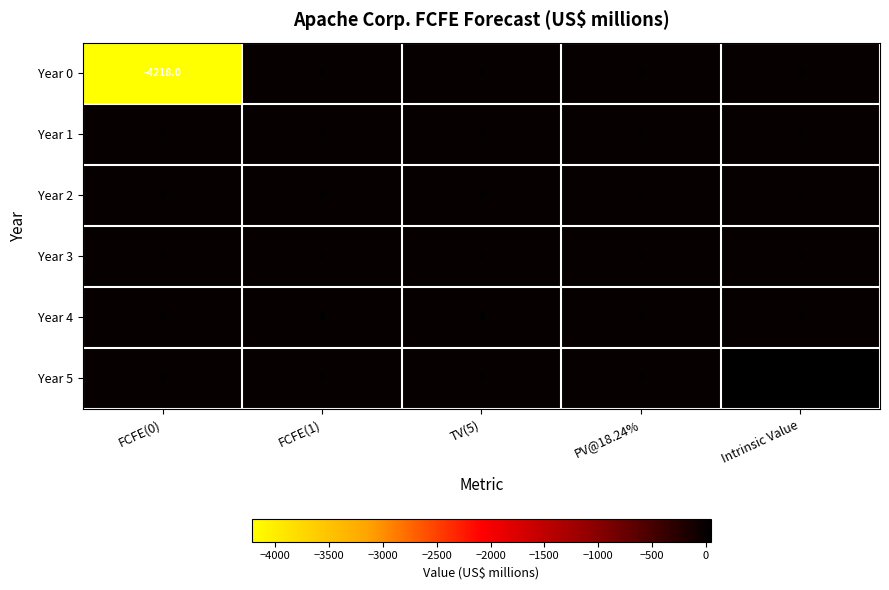

Reading left to right, transcribe all the data shown in this chart.

Year 0: -4218.0	0.0	0.0	0.0	0.0
Year 1: 0.0	0.0	0.0	0.0	0.0
Year 2: 0.0	0.0	0.0	0.0	0.0
Year 3: 0.0	0.0	0.0	0.0	0.0
Year 4: 0.0	0.0	0.0	0.0	0.0
Year 5: 0.0	0.0	0.0	0.0	50.2